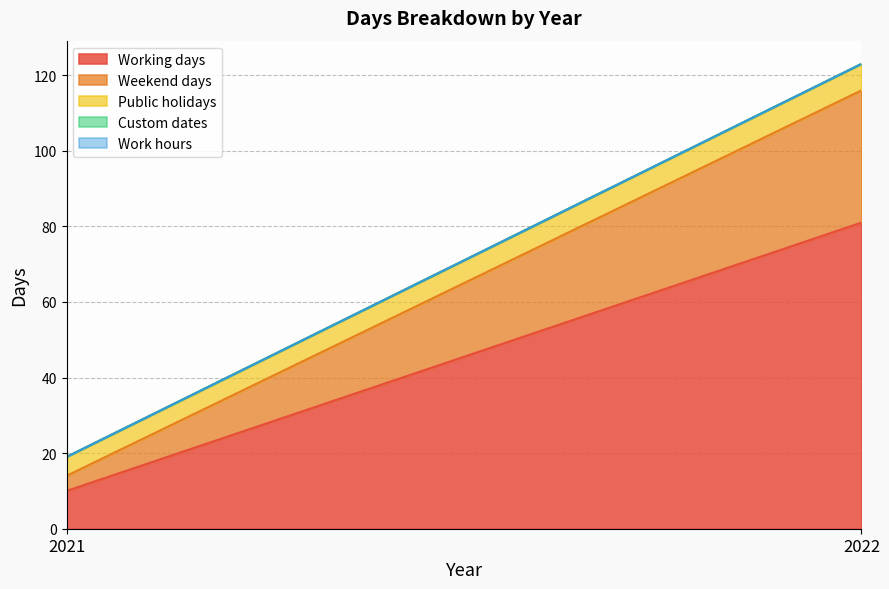

What is the greatest value displayed?

81